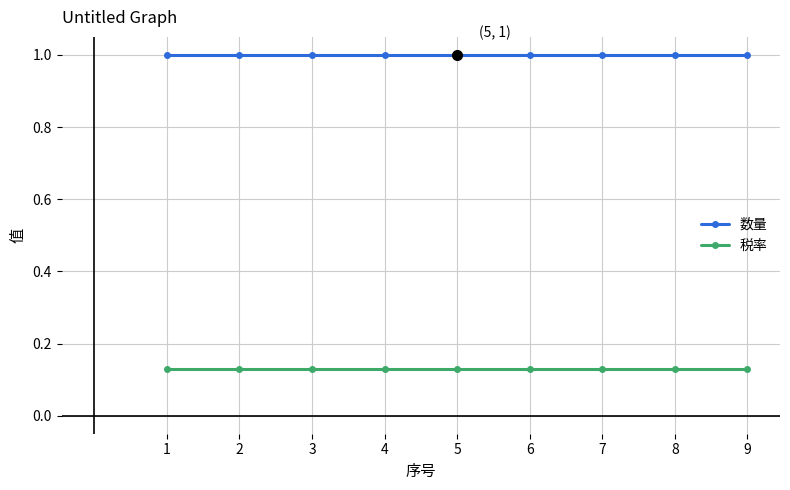

What is the minimum value for 数量?

1.0